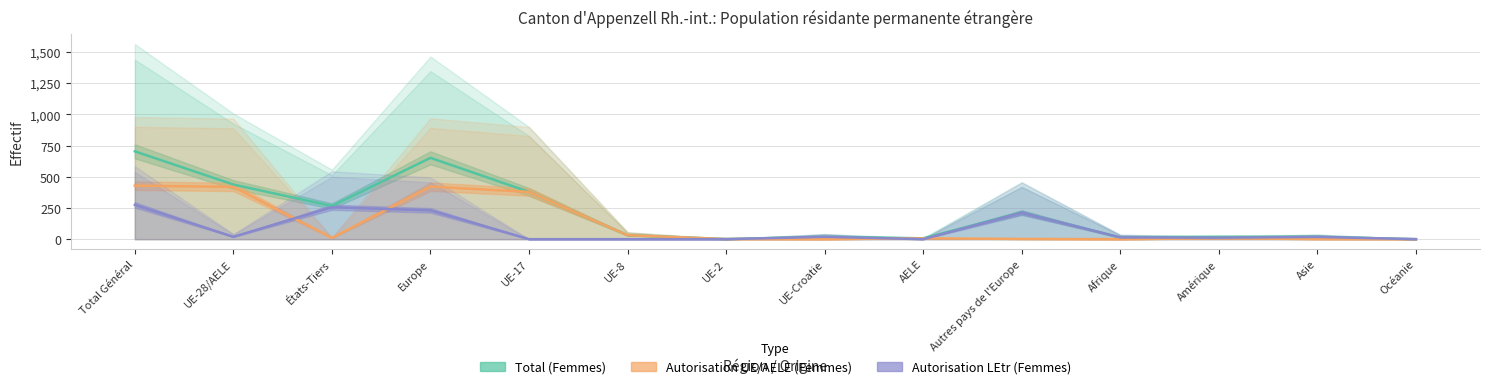

What position from the right is UE-Croatie?

7